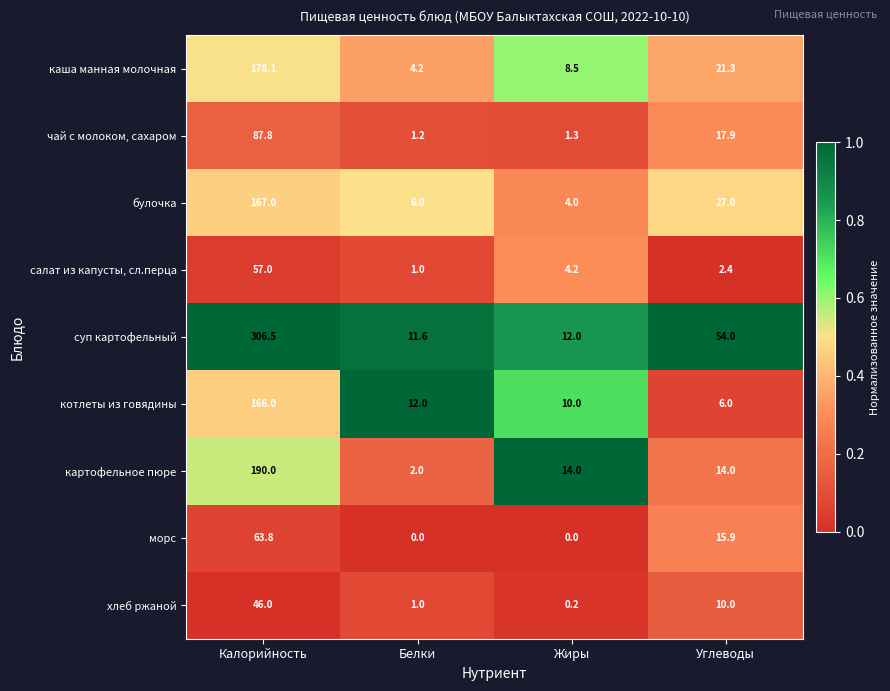

Which series has the largest total across all categories?

суп картофельный